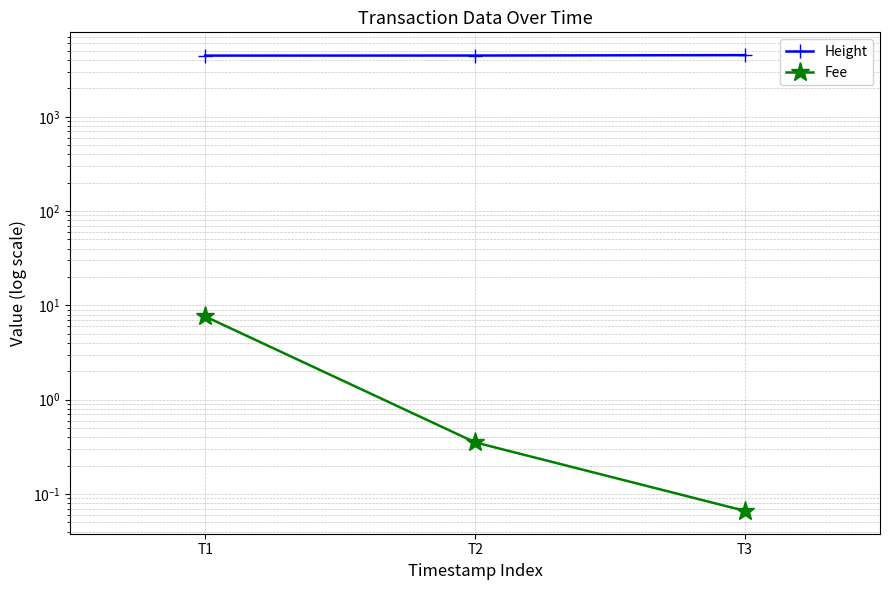

At which label does Fee reach its peak?

T1